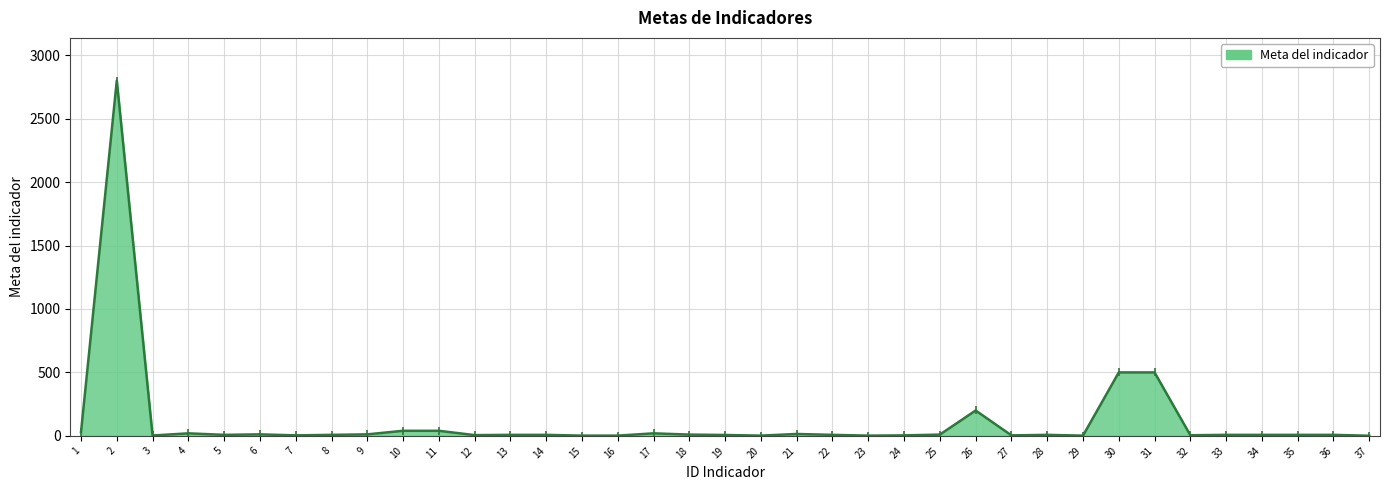

Is it true that the value at 30 is 500?

True